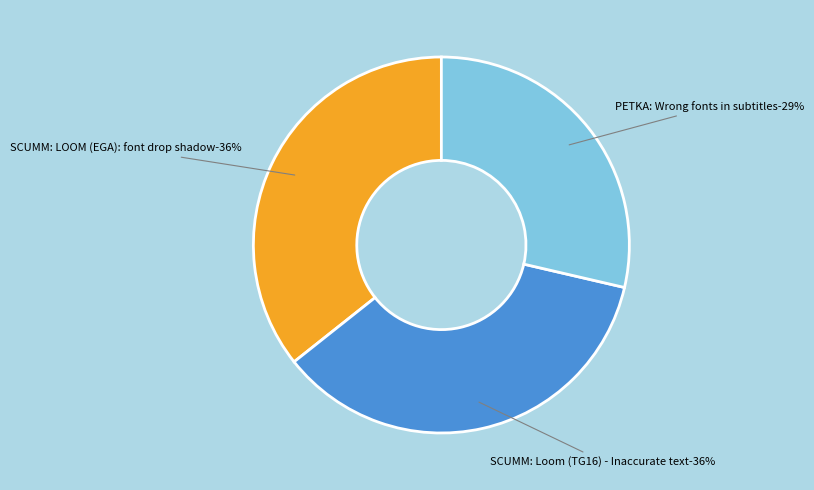

The SCUMM: LOOM (EGA): font drop shadow slice represents 36% of the pie. True or false?

True